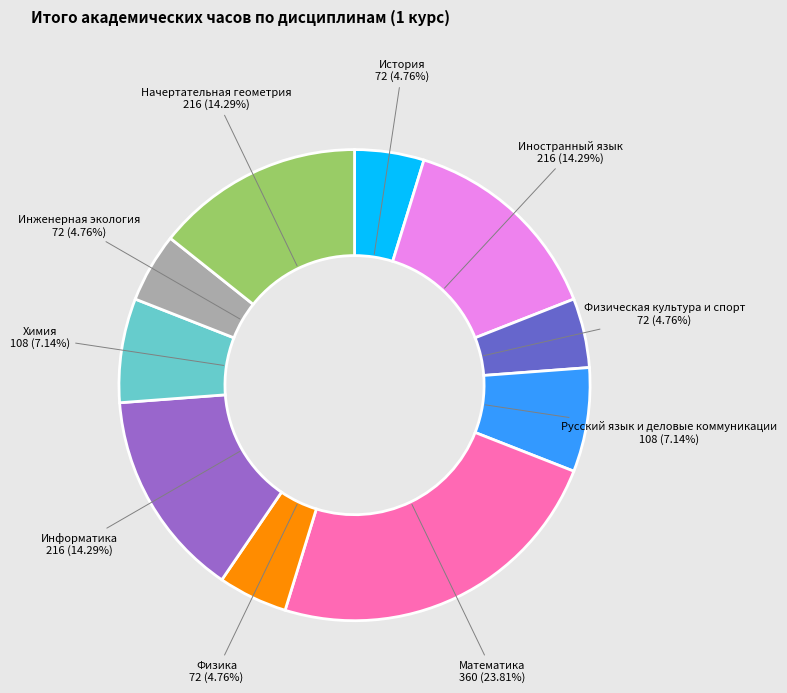

What is the ratio of the value at Физическая культура и спорт to the value at Иностранный язык?

0.3